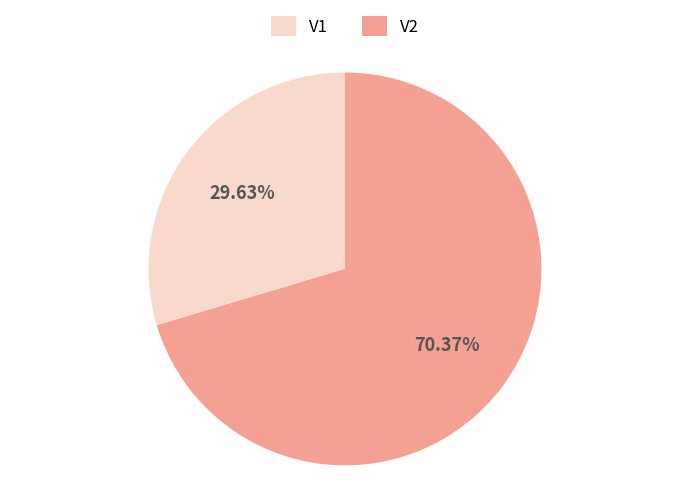

Combined, what portion of the pie is V2 and V1?

100.0%